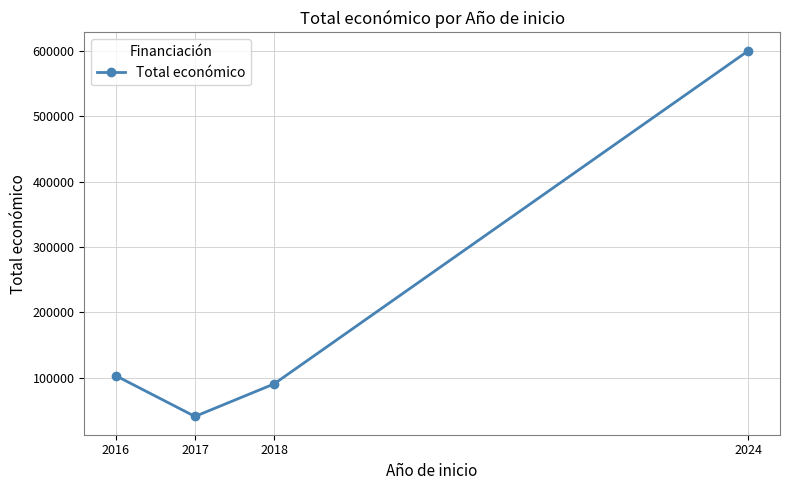

How many data points are less than 102991?

2